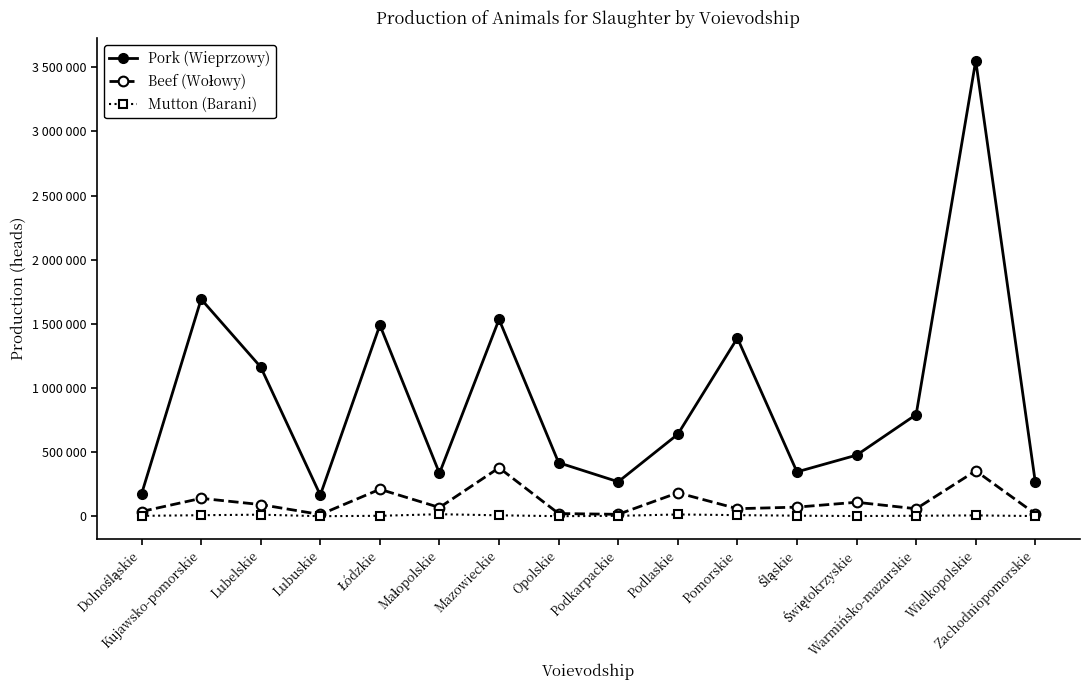

At Opolskie, list the series in order from largest to smallest.

Pork (Wieprzowy), Beef (Wołowy), Mutton (Barani)